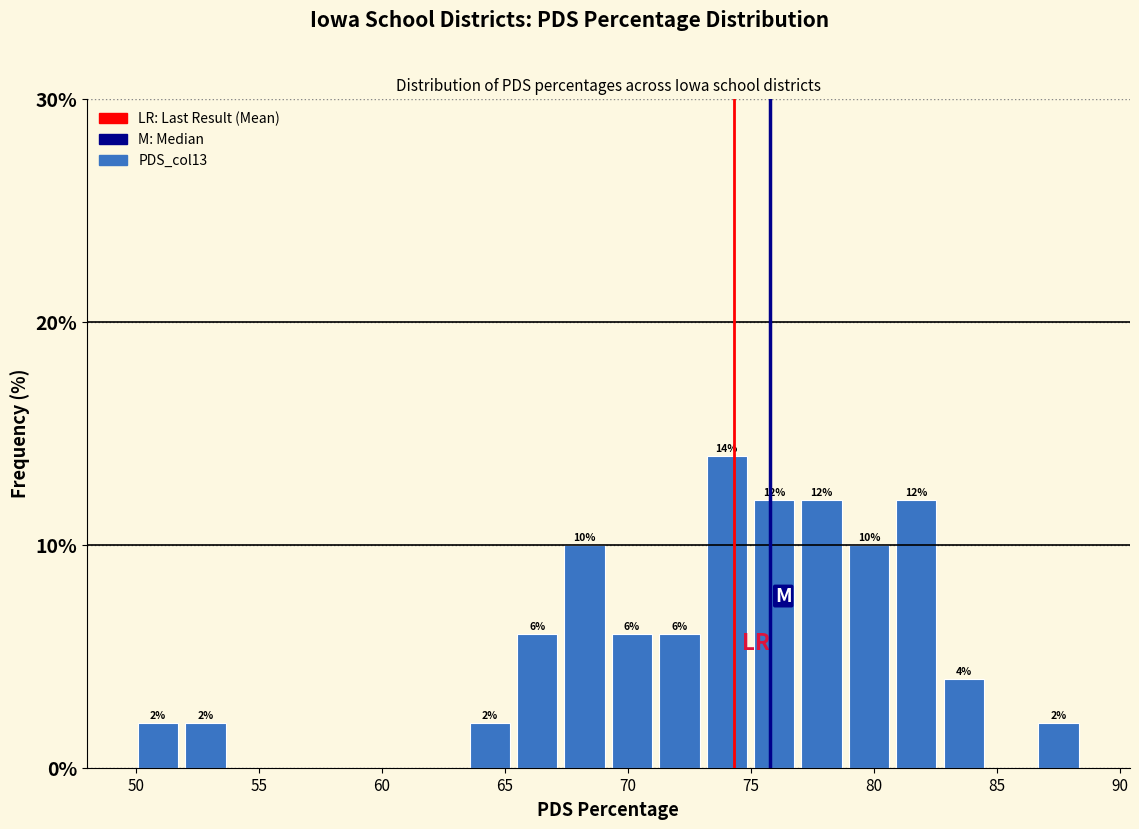

Around what value on the x-axis is the tallest bar? Give the approximate position of its centre, as read against the axis.

74.0